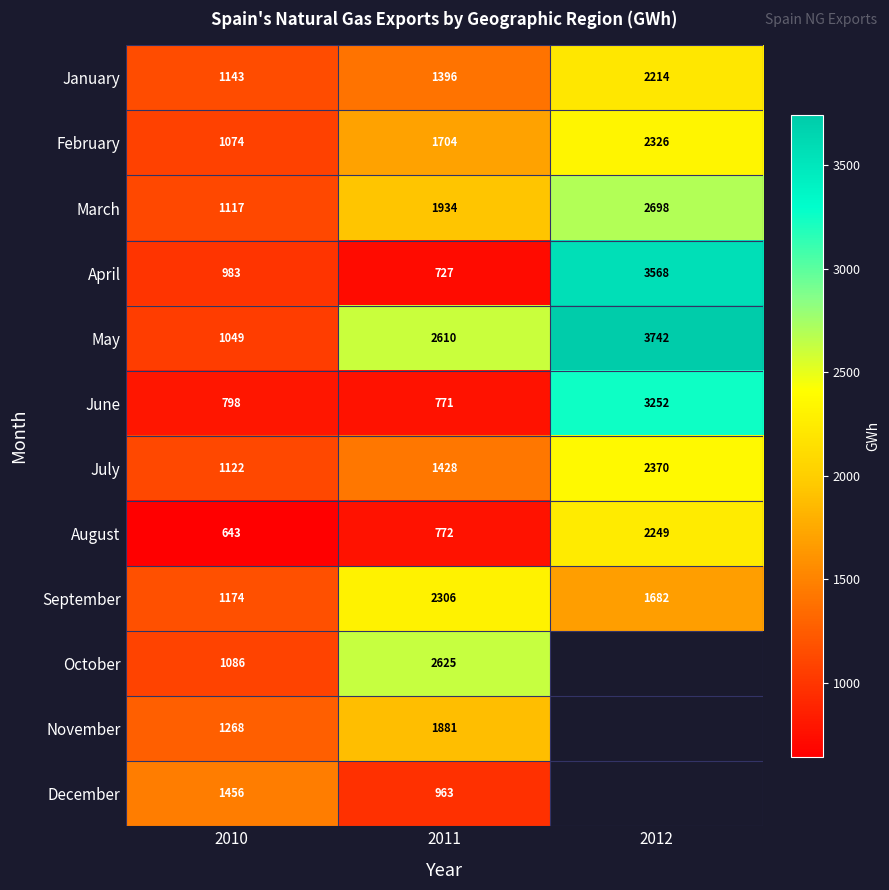

What is the smallest value displayed?

642.8